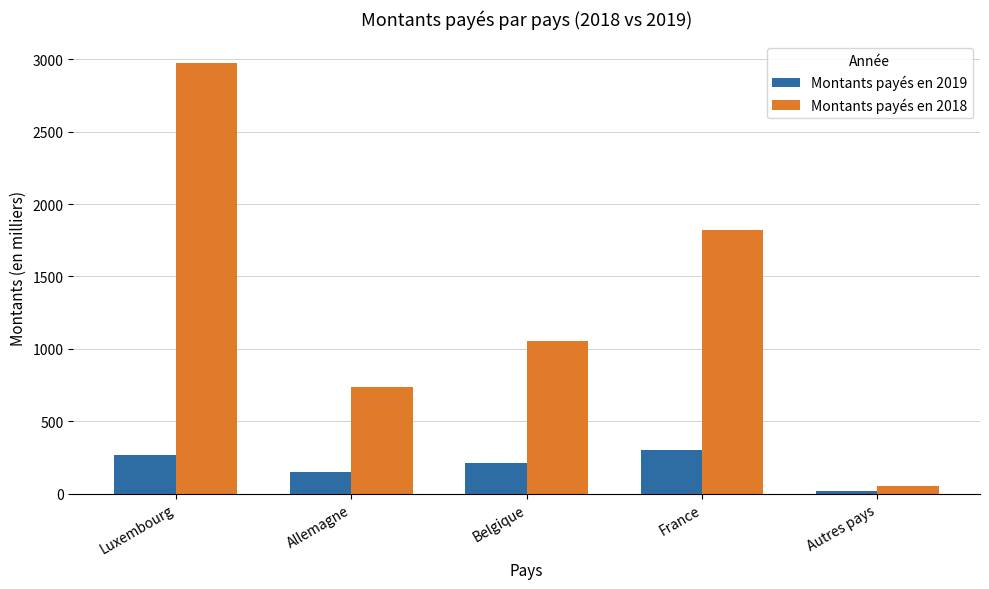

Reading left to right, list all the values displayed in this chart.

Montants payés en 2019: 264.1	151.0	210.2	304.0	14.2
Montants payés en 2018: 2975.8	737.4	1056.1	1817.9	52.1